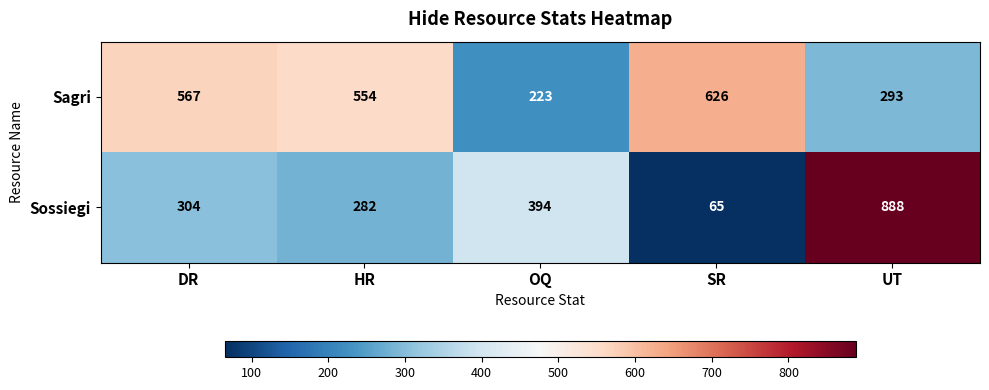

What is the maximum value shown in the chart?

888